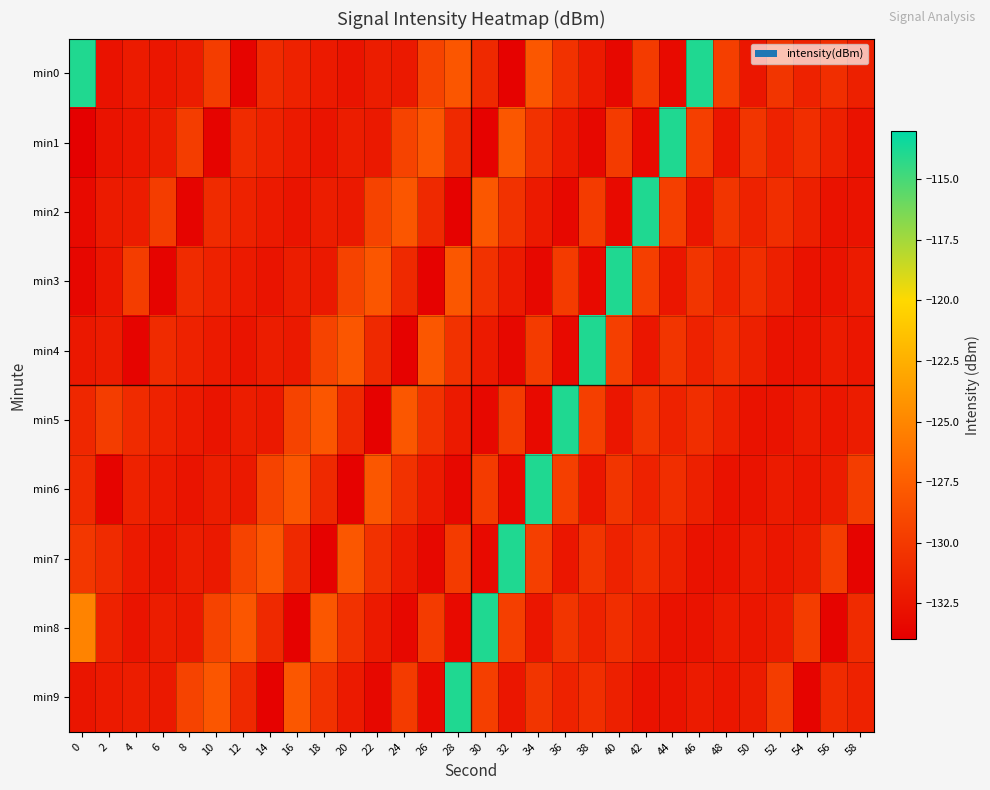

Reading right to left, extract all data points from this chart.

min0: 58=-131.8	56=-130.8	54=-131.6	52=-130.3	50=-132.4	48=-129.6	46=-113.9	44=-133.3	42=-129.9	40=-133.3	38=-132.2	36=-130.5	34=-128.0	32=-133.8	30=-131.1	28=-128.0	26=-129.4	24=-132.2	22=-132.0	20=-132.5	18=-132.2	16=-131.7	14=-131.0	12=-133.7	10=-129.8	8=-132.0	6=-132.4	4=-132.1	2=-132.7	0=-113.9
min1: 58=-132.7	56=-131.8	54=-130.8	52=-131.6	50=-130.3	48=-132.4	46=-129.6	44=-113.9	42=-133.3	40=-129.9	38=-133.3	36=-132.2	34=-130.5	32=-128.0	30=-133.8	28=-131.1	26=-128.0	24=-129.4	22=-132.2	20=-132.0	18=-132.5	16=-132.2	14=-131.7	12=-131.0	10=-133.7	8=-129.8	6=-132.0	4=-132.4	2=-132.7	0=-133.9
min2: 58=-132.7	56=-132.7	54=-131.8	52=-130.8	50=-131.6	48=-130.3	46=-132.4	44=-129.6	42=-113.9	40=-133.3	38=-129.9	36=-133.3	34=-132.2	32=-130.5	30=-128.0	28=-133.8	26=-131.1	24=-128.0	22=-129.4	20=-132.2	18=-132.0	16=-132.5	14=-132.2	12=-131.7	10=-131.0	8=-133.7	6=-129.8	4=-132.0	2=-132.1	0=-133.2
min3: 58=-132.1	56=-132.7	54=-132.7	52=-131.8	50=-130.8	48=-131.6	46=-130.3	44=-132.4	42=-129.6	40=-113.9	38=-133.3	36=-129.9	34=-133.3	32=-132.2	30=-130.5	28=-128.0	26=-133.8	24=-131.1	22=-128.0	20=-129.4	18=-132.2	16=-132.0	14=-132.5	12=-132.2	10=-131.7	8=-131.0	6=-133.7	4=-129.8	2=-132.4	0=-133.5
min4: 58=-132.4	56=-132.1	54=-132.7	52=-132.7	50=-131.8	48=-130.8	46=-131.6	44=-130.3	42=-132.4	40=-129.6	38=-113.9	36=-133.3	34=-129.9	32=-133.3	30=-132.2	28=-130.5	26=-128.0	24=-133.8	22=-131.1	20=-128.0	18=-129.4	16=-132.2	14=-132.0	12=-132.5	10=-132.2	8=-131.7	6=-131.0	4=-133.7	2=-132.0	0=-132.3
min5: 58=-132.0	56=-132.4	54=-132.1	52=-132.7	50=-132.7	48=-131.8	46=-130.8	44=-131.6	42=-130.3	40=-132.4	38=-129.6	36=-113.9	34=-133.3	32=-129.9	30=-133.3	28=-132.2	26=-130.5	24=-128.0	22=-133.8	20=-131.1	18=-128.0	16=-129.4	14=-132.2	12=-132.0	10=-132.5	8=-132.2	6=-131.7	4=-131.0	2=-129.8	0=-131.3
min6: 58=-129.8	56=-132.0	54=-132.4	52=-132.1	50=-132.7	48=-132.7	46=-131.8	44=-130.8	42=-131.6	40=-130.3	38=-132.4	36=-129.6	34=-113.9	32=-133.3	30=-129.9	28=-133.3	26=-132.2	24=-130.5	22=-128.0	20=-133.8	18=-131.1	16=-128.0	14=-129.4	12=-132.2	10=-132.0	8=-132.5	6=-132.2	4=-131.7	2=-133.7	0=-131.1
min7: 58=-133.7	56=-129.8	54=-132.0	52=-132.4	50=-132.1	48=-132.7	46=-132.7	44=-131.8	42=-130.8	40=-131.6	38=-130.3	36=-132.4	34=-129.6	32=-113.9	30=-133.3	28=-129.9	26=-133.3	24=-132.2	22=-130.5	20=-128.0	18=-133.8	16=-131.1	14=-128.0	12=-129.4	10=-132.2	8=-132.0	6=-132.5	4=-132.2	2=-131.0	0=-130.2
min8: 58=-131.0	56=-133.7	54=-129.8	52=-132.0	50=-132.4	48=-132.1	46=-132.7	44=-132.7	42=-131.8	40=-130.8	38=-131.6	36=-130.3	34=-132.4	32=-129.6	30=-113.9	28=-133.3	26=-129.9	24=-133.3	22=-132.2	20=-130.5	18=-128.0	16=-133.8	14=-131.1	12=-128.0	10=-129.4	8=-132.2	6=-132.0	4=-132.5	2=-131.7	0=-125.2
min9: 58=-131.7	56=-131.0	54=-133.7	52=-129.8	50=-132.0	48=-132.4	46=-132.1	44=-132.7	42=-132.7	40=-131.8	38=-130.8	36=-131.6	34=-130.3	32=-132.4	30=-129.6	28=-113.9	26=-133.3	24=-129.9	22=-133.3	20=-132.2	18=-130.5	16=-128.0	14=-133.8	12=-131.1	10=-128.0	8=-129.4	6=-132.2	4=-132.0	2=-132.2	0=-132.5